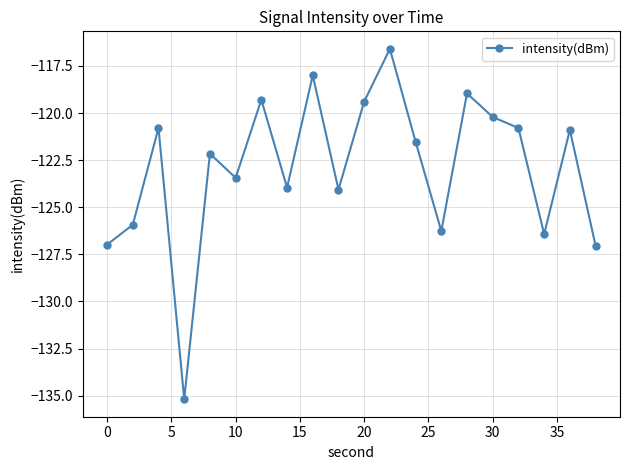

How many distinct data groups are displayed?

1